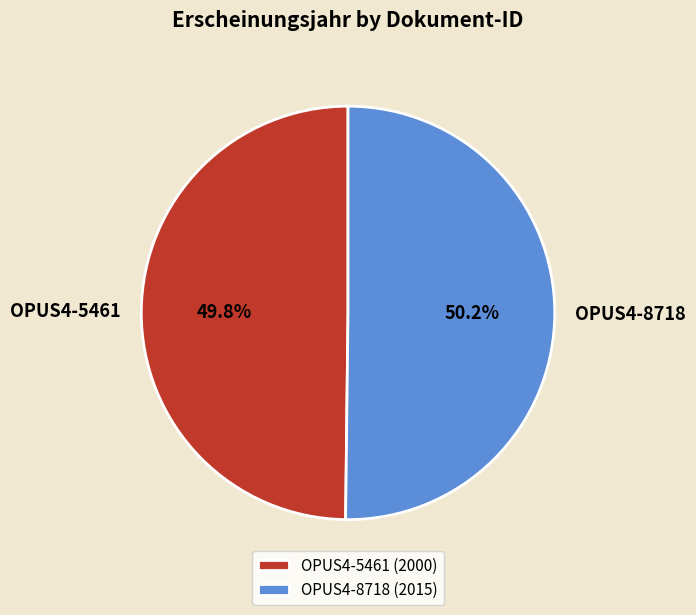

Count the number of slices in the pie.

2